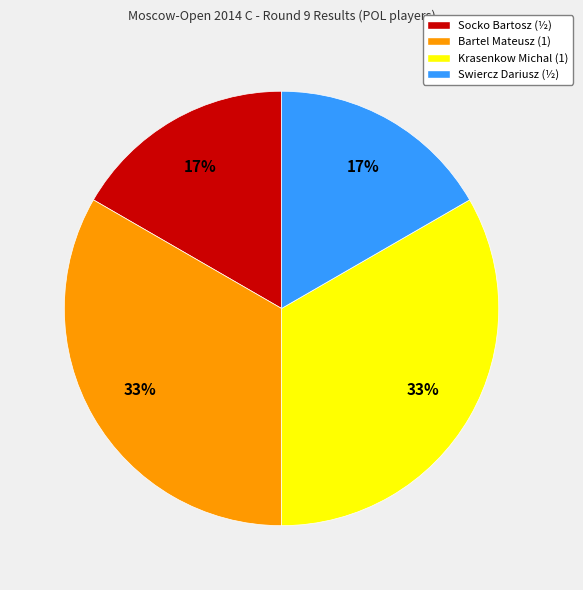

Which has a higher value, Socko Bartosz or Bartel Mateusz?

Bartel Mateusz